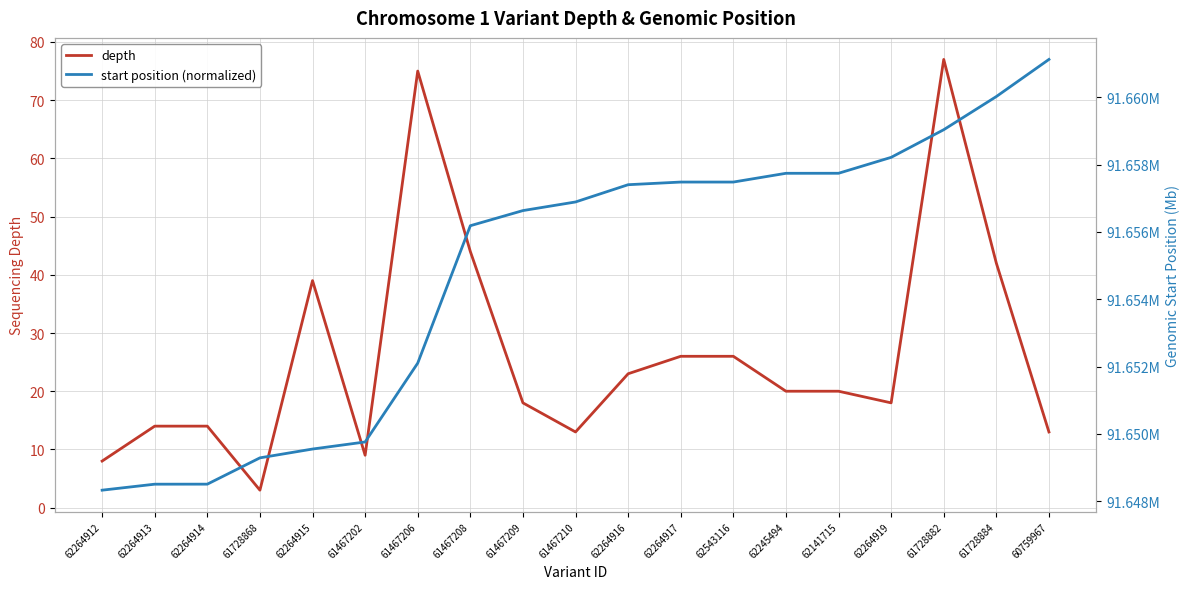

What is the average value of the depth series?

26